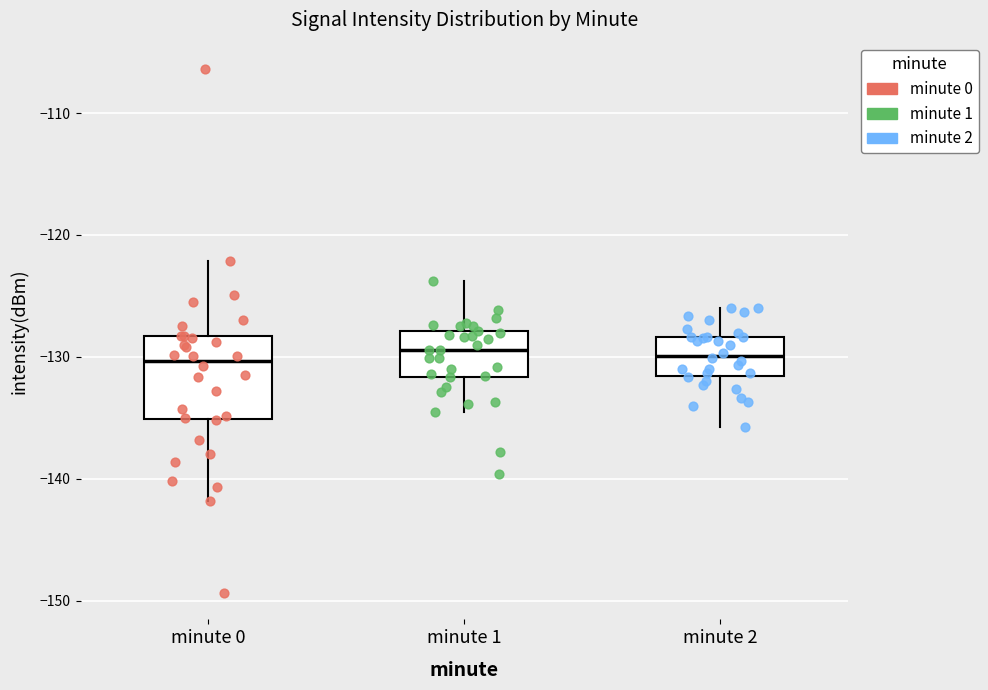

Where does the lower whisker of the box for minute 1 end on the y-axis? The values are not printed on the chart, so give them approximately, as read against the axis.

-135